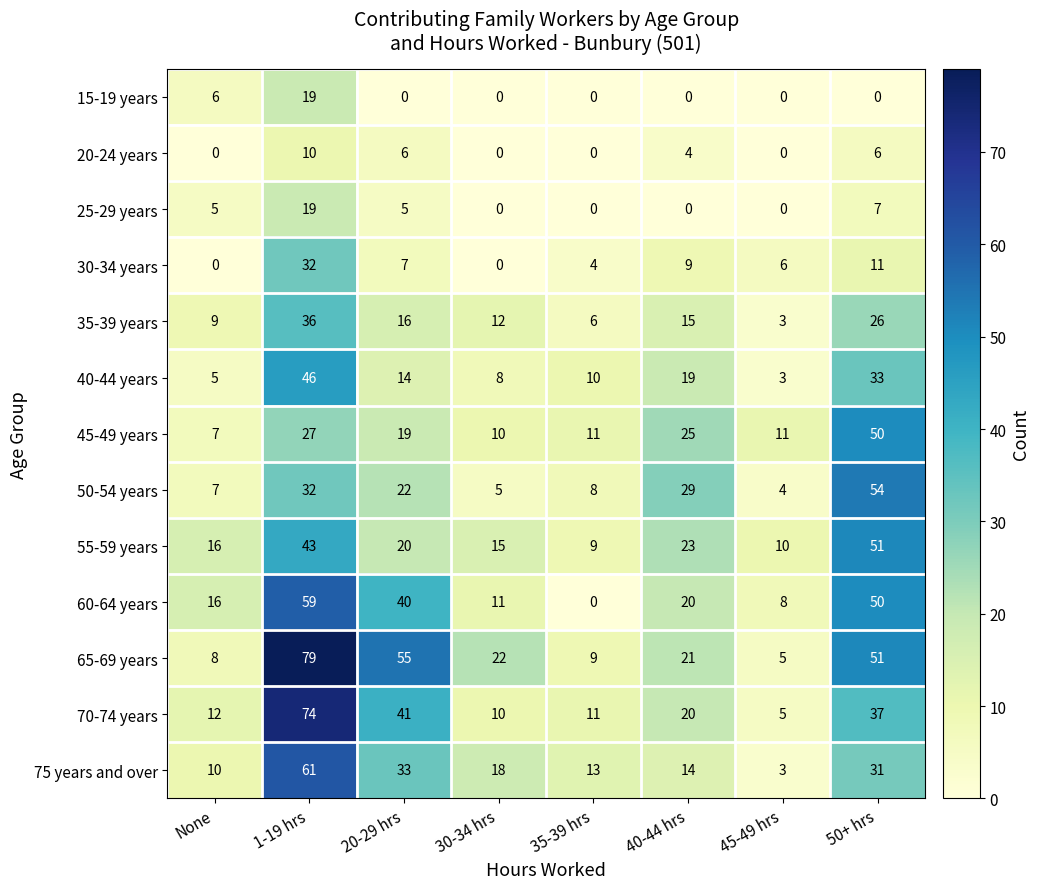

Is it true that 65-69 years equals 7 at 45-49 hrs?

False